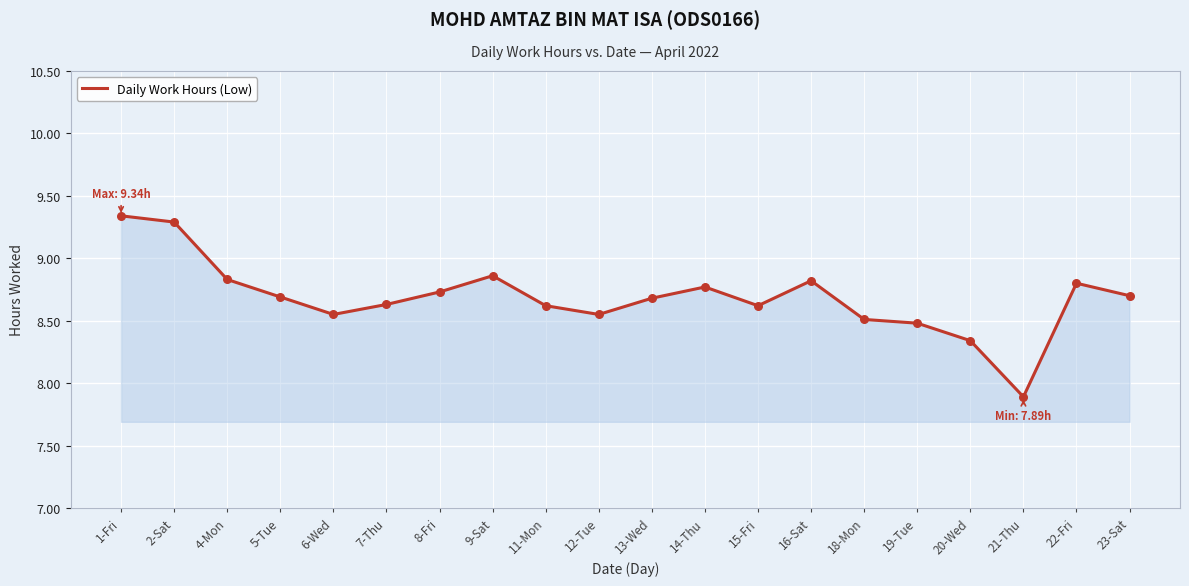

Between 4-Mon and 1-Fri, which is larger?

1-Fri